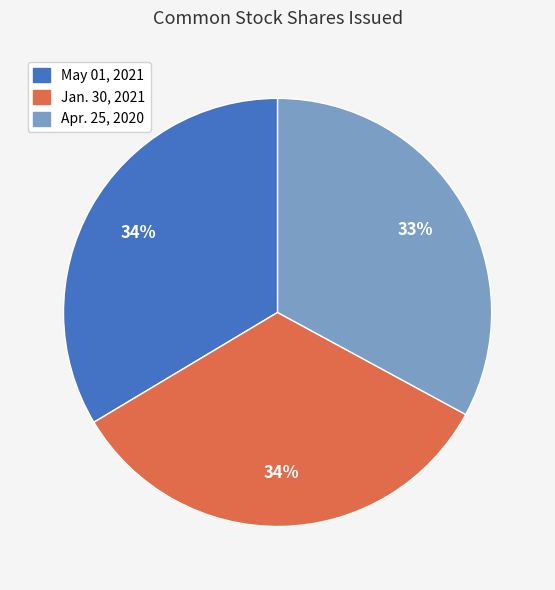

Is the sum of Jan. 30, 2021 and Apr. 25, 2020 greater than half?

Yes